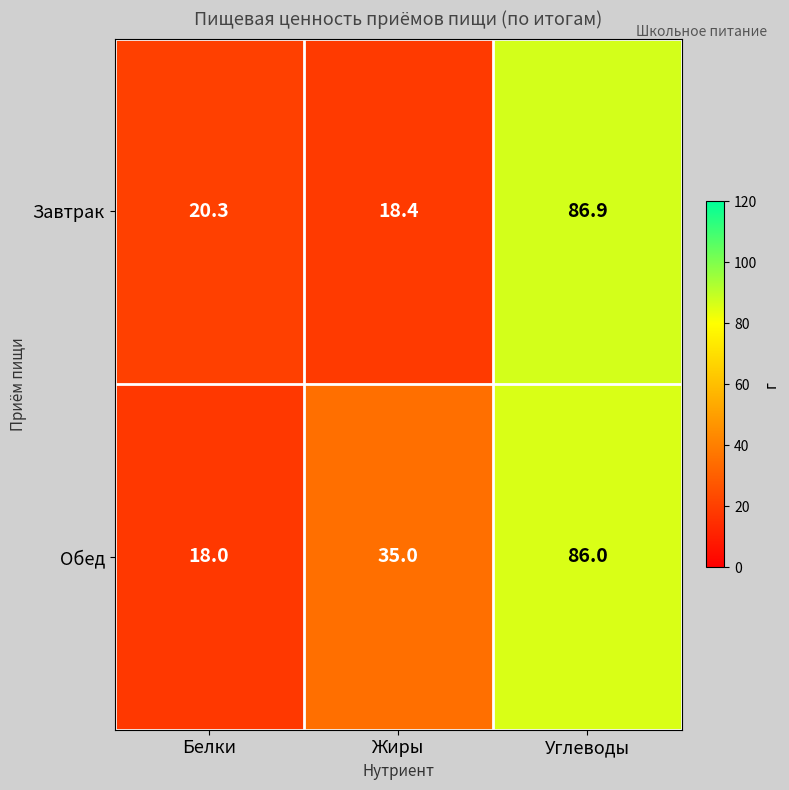

Reading left to right, extract all data points from this chart.

Завтрак: 20.3	18.4	86.9
Обед: 18.0	35.0	86.0